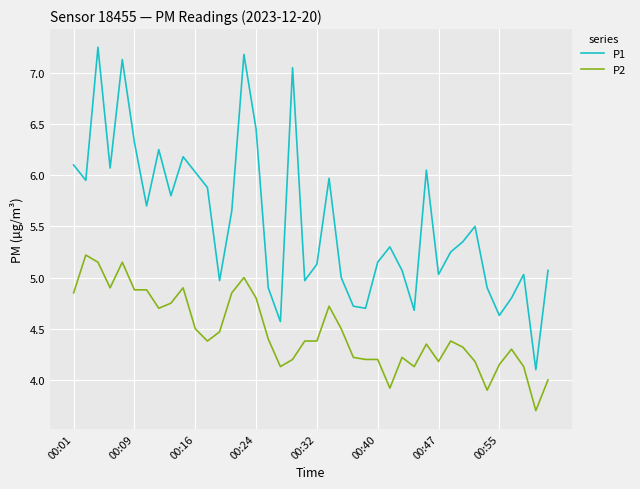

List the series in order of their peak value, lowest first.

P2, P1